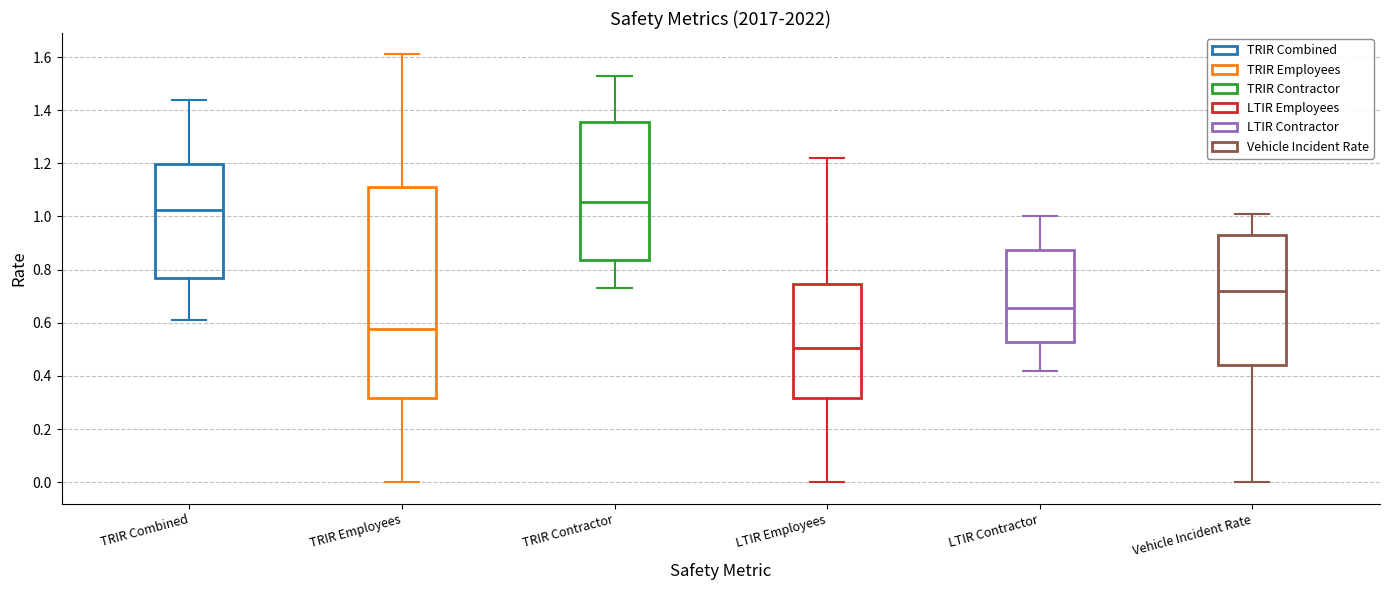

Where does the lower whisker of the box for Vehicle Incident Rate end on the y-axis? The values are not printed on the chart, so give them approximately, as read against the axis.

0.00